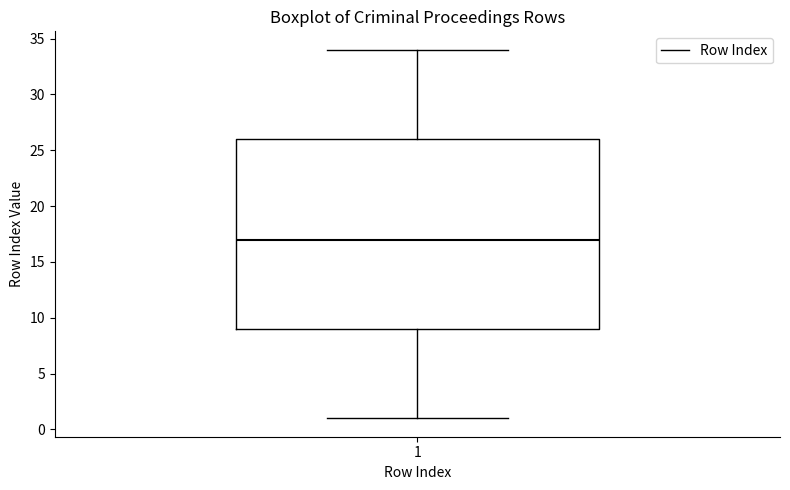

Transcribe this box plot: give where the median line is, the range the box spans, and where the two whiskers end, as read against the y-axis. The values are not printed on the chart, so give them approximately, as read against the axis.

median 17, box 9 to 26, whiskers 1 to 34